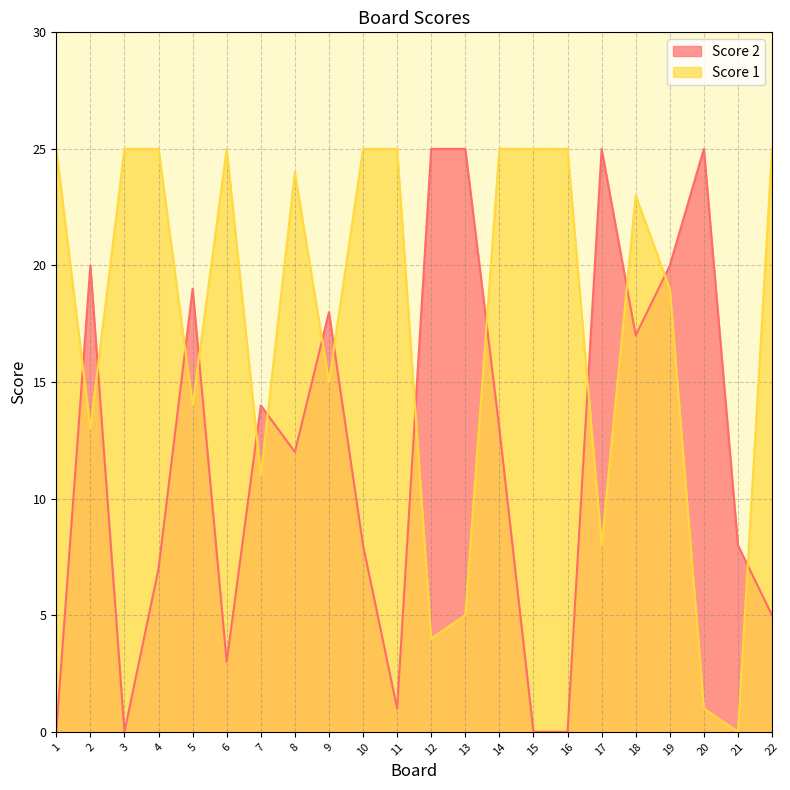

Where do Score 1 and Score 2 first cross each other?

1 and 2